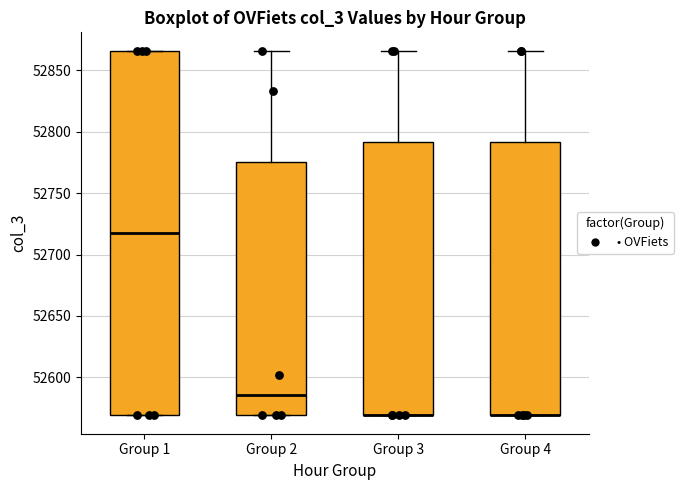

Comparing the boxes themselves (not the whiskers), which one is the tallest?

Group 1